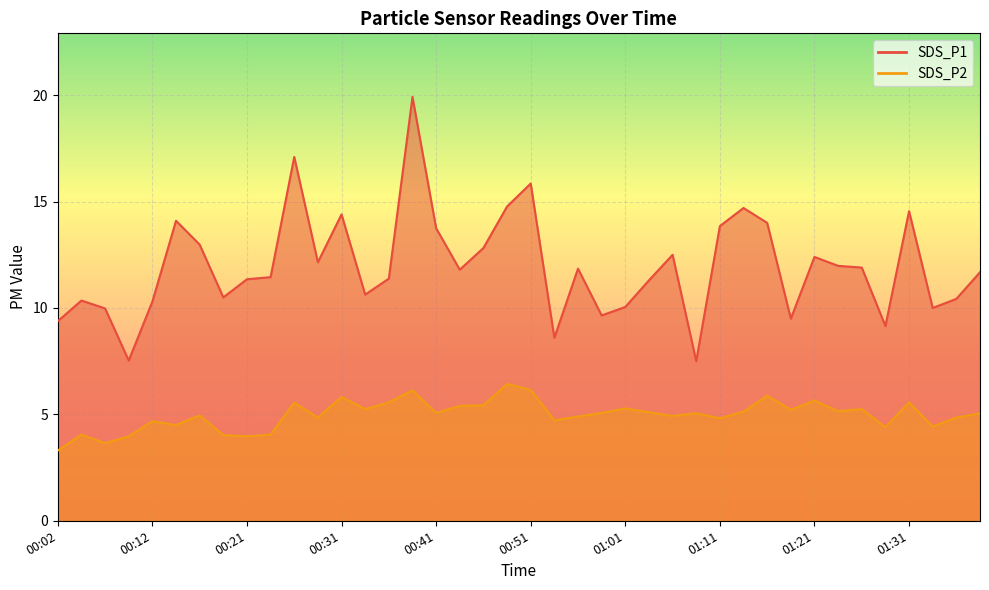

At which label does SDS_P2 reach its peak?

00:48